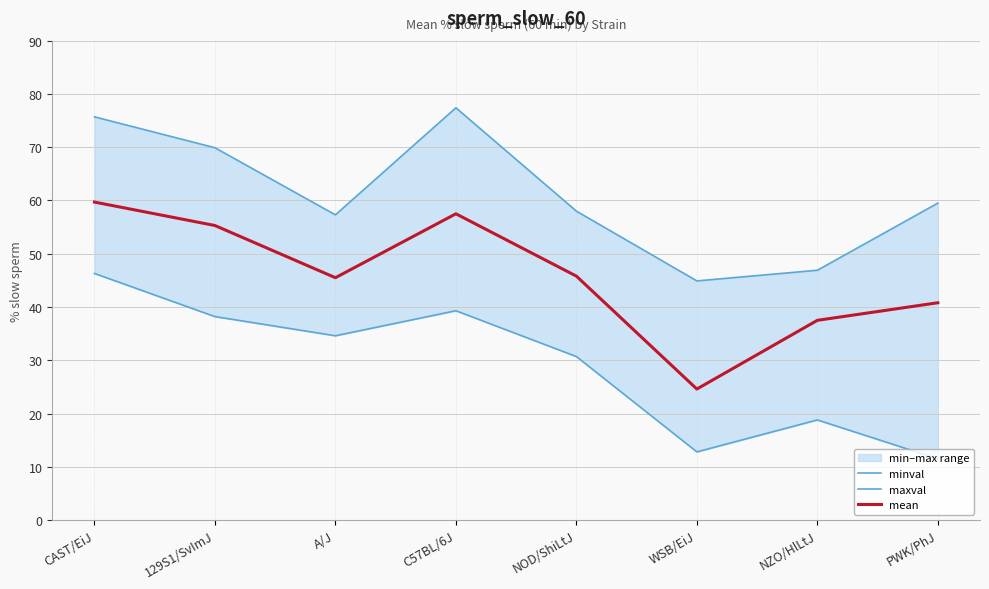

True or false: maxval has more than 1 points higher than both neighbors.

False